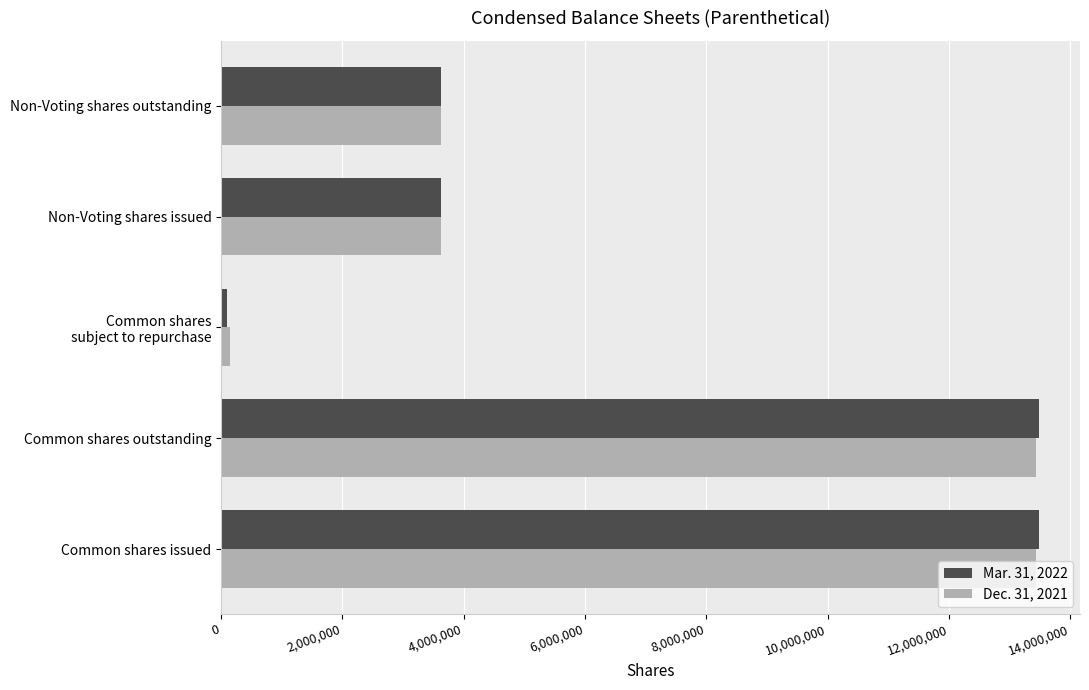

What is the maximum value shown in the chart?

13484315